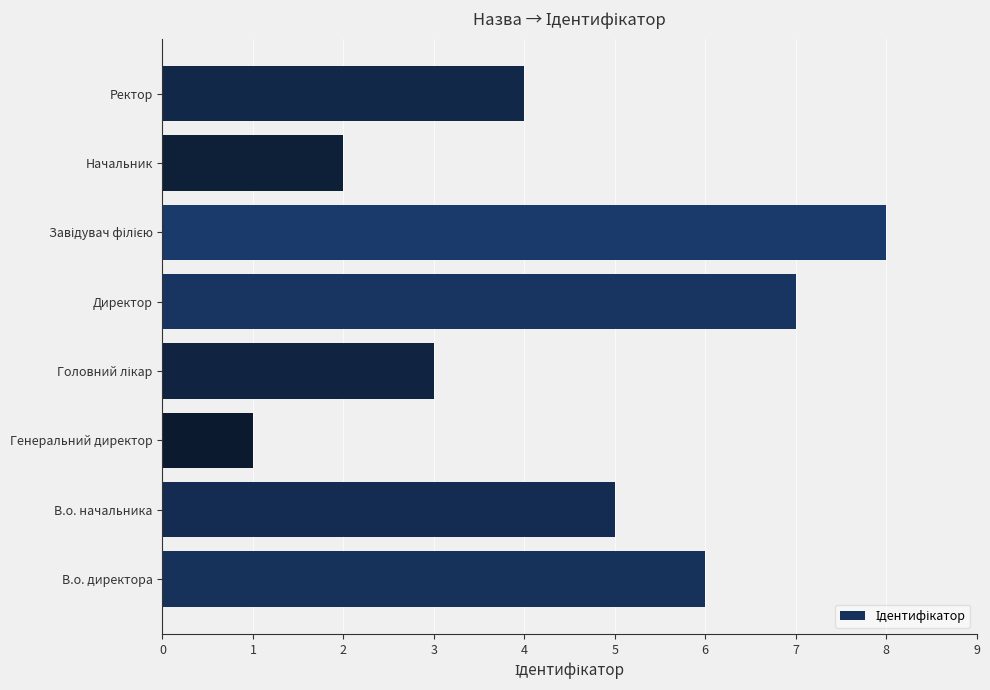

Reading bottom to top, what are all the values shown in this chart?

6	5	1	3	7	8	2	4